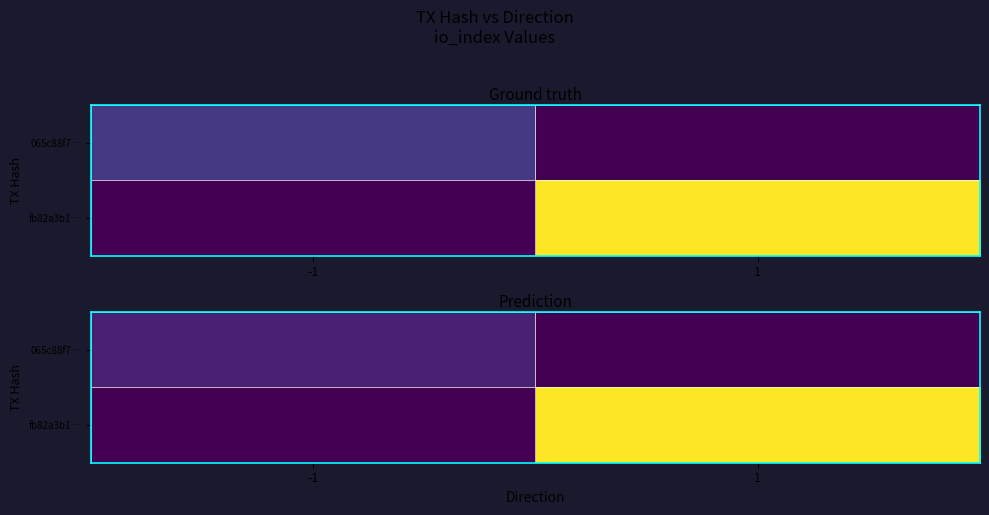

How many values in fb82a3b1… are above zero?

1